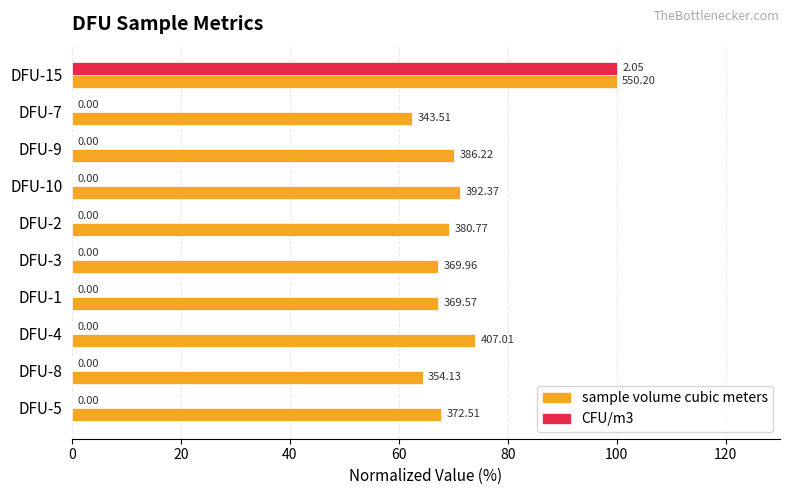

What are all the series names shown in the legend?

sample volume cubic meters, CFU/m3